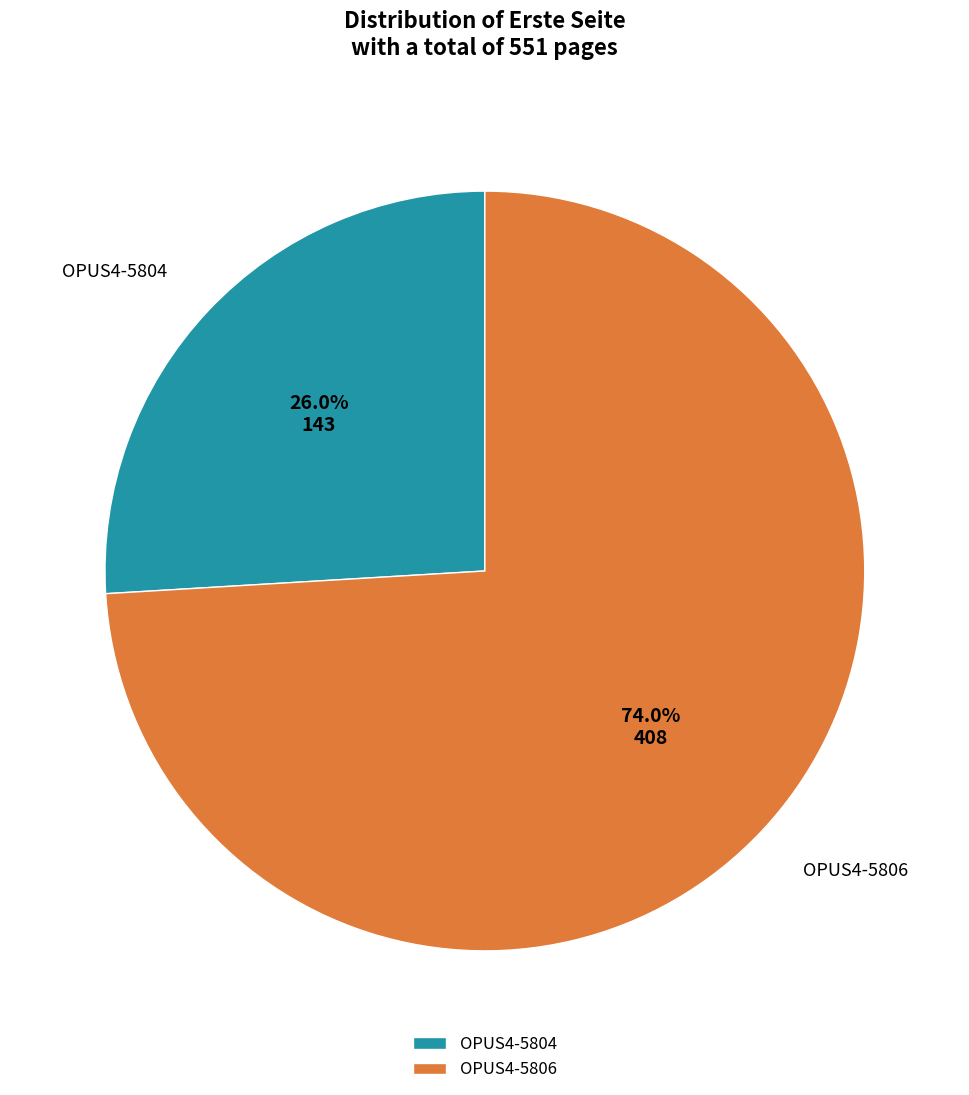

To the nearest percent, what percentage of the pie is OPUS4-5806?

74%